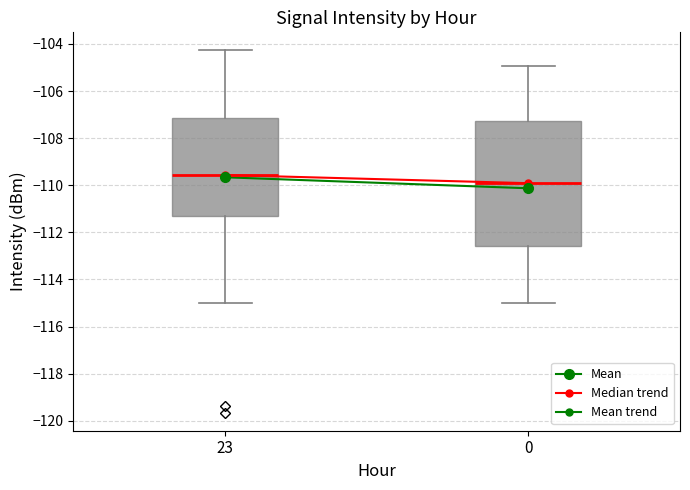

Where does the lower whisker of the box at x = 0 end on the y-axis? The values are not printed on the chart, so give them approximately, as read against the axis.

-115.0